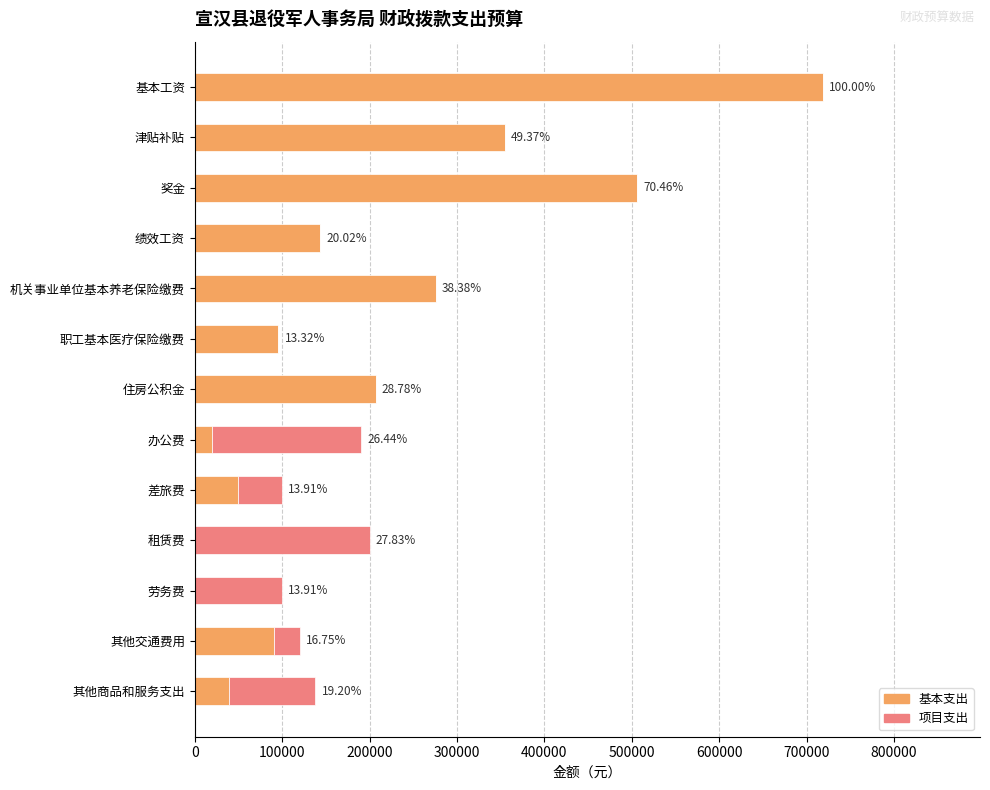

What are all the series names shown in the legend?

基本支出, 项目支出